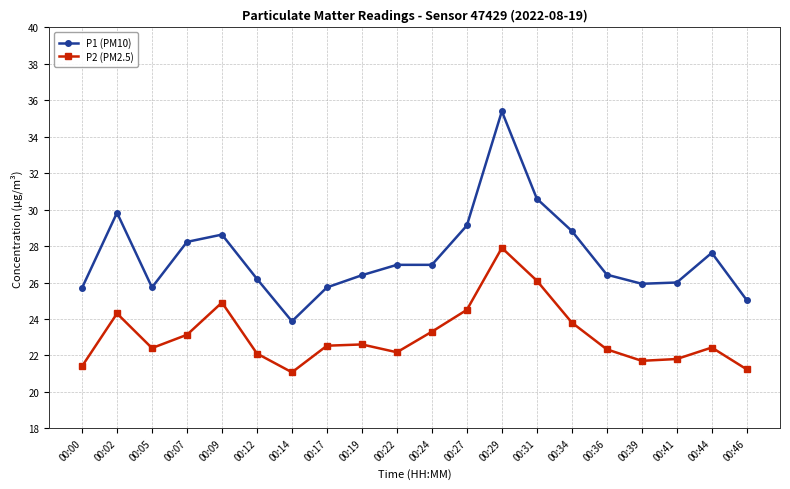

True or false: P1 (PM10) and P2 (PM2.5) cross at least once.

False